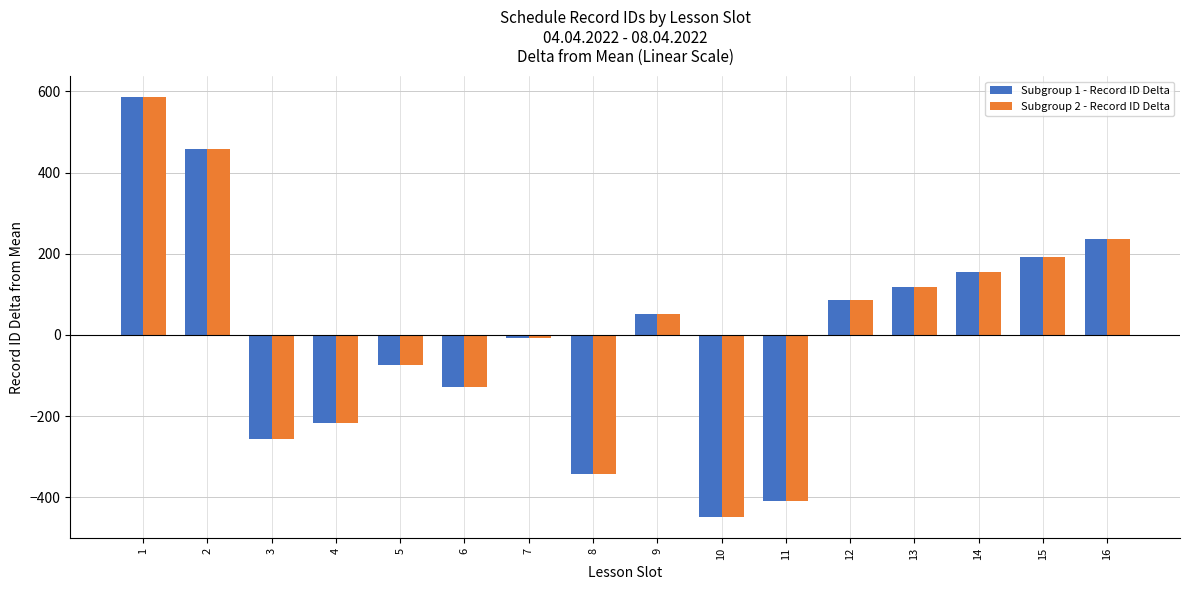

What is the sum of the Subgroup 1 - Record ID Delta values at 11 and 3?

-665.6